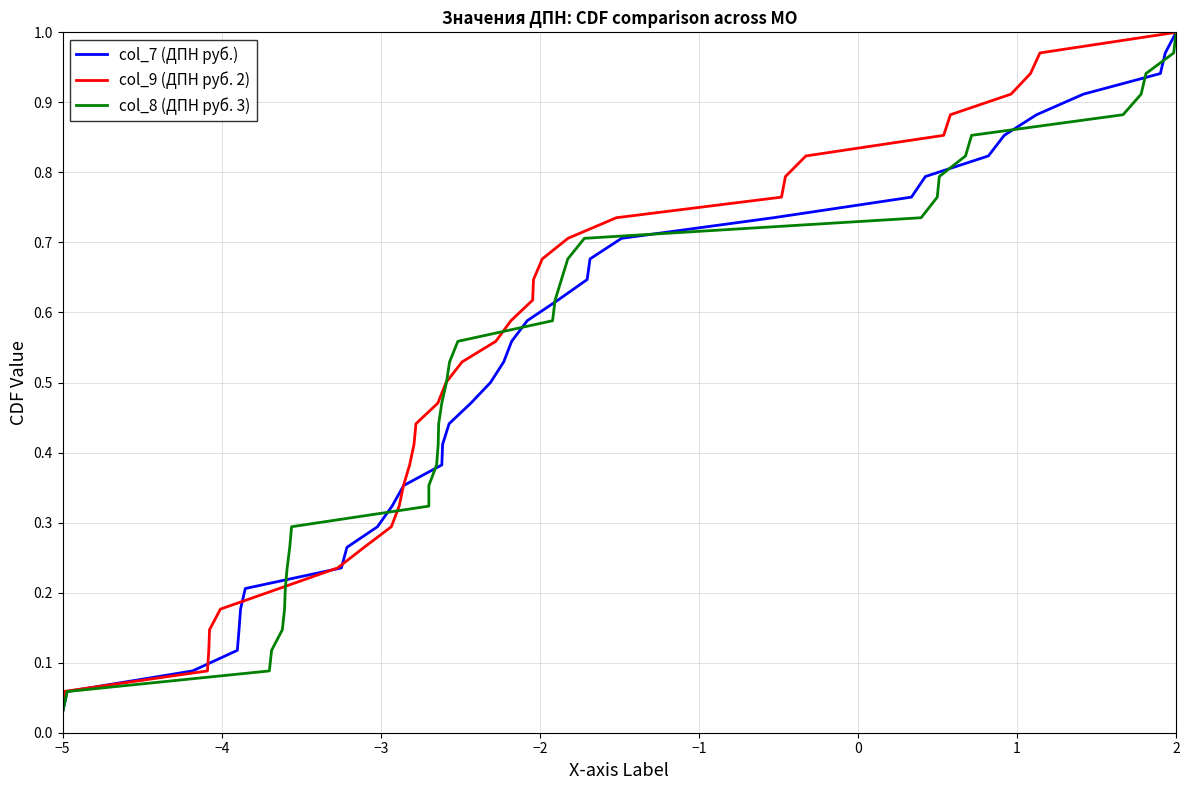

How many series are shown in this chart?

3